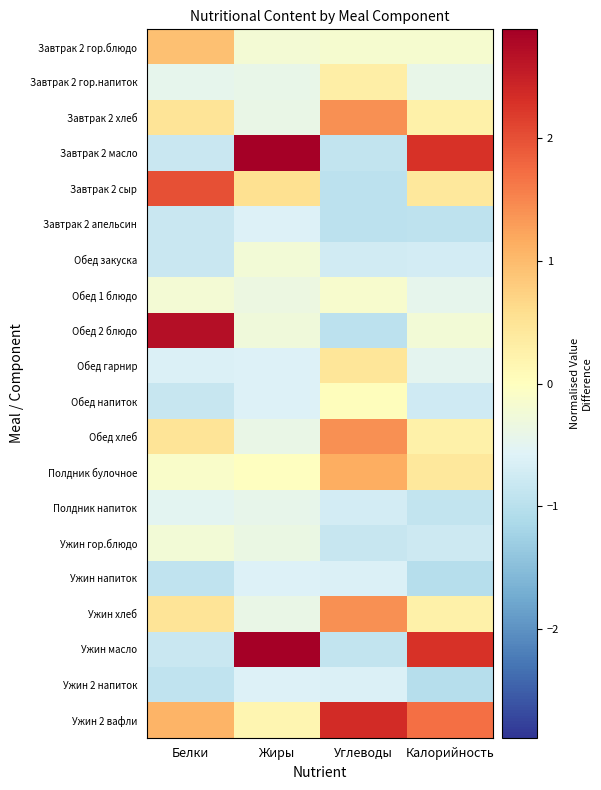

Reading left to right, extract all data points from this chart.

Завтрак 2 гор.блюдо: Белки=0.9	Жиры=-0.2	Углеводы=-0.2	Калорийность=-0.2
Завтрак 2 гор.напиток: Белки=-0.5	Жиры=-0.4	Углеводы=0.3	Калорийность=-0.4
Завтрак 2 хлеб: Белки=0.5	Жиры=-0.4	Углеводы=1.4	Калорийность=0.3
Завтрак 2 масло: Белки=-0.8	Жиры=2.9	Углеводы=-0.9	Калорийность=2.3
Завтрак 2 сыр: Белки=2.0	Жиры=0.5	Углеводы=-1.0	Калорийность=0.4
Завтрак 2 апельсин: Белки=-0.8	Жиры=-0.6	Углеводы=-1.0	Калорийность=-0.9
Обед закуска: Белки=-0.8	Жиры=-0.2	Углеводы=-0.7	Калорийность=-0.7
Обед 1 блюдо: Белки=-0.2	Жиры=-0.3	Углеводы=-0.2	Калорийность=-0.5
Обед 2 блюдо: Белки=2.7	Жиры=-0.3	Углеводы=-1.0	Калорийность=-0.2
Обед гарнир: Белки=-0.6	Жиры=-0.6	Углеводы=0.5	Калорийность=-0.5
Обед напиток: Белки=-0.8	Жиры=-0.6	Углеводы=0.0	Калорийность=-0.7
Обед хлеб: Белки=0.5	Жиры=-0.4	Углеводы=1.4	Калорийность=0.3
Полдник булочное: Белки=-0.1	Жиры=-0.0	Углеводы=1.1	Калорийность=0.4
Полдник напиток: Белки=-0.5	Жиры=-0.4	Углеводы=-0.7	Калорийность=-0.9
Ужин гор.блюдо: Белки=-0.2	Жиры=-0.4	Углеводы=-0.8	Калорийность=-0.8
Ужин напиток: Белки=-0.9	Жиры=-0.6	Углеводы=-0.6	Калорийность=-1.0
Ужин хлеб: Белки=0.5	Жиры=-0.4	Углеводы=1.4	Калорийность=0.3
Ужин масло: Белки=-0.8	Жиры=2.9	Углеводы=-0.9	Калорийность=2.3
Ужин 2 напиток: Белки=-0.9	Жиры=-0.6	Углеводы=-0.6	Калорийность=-1.0
Ужин 2 вафли: Белки=1.1	Жиры=0.2	Углеводы=2.4	Калорийность=1.7